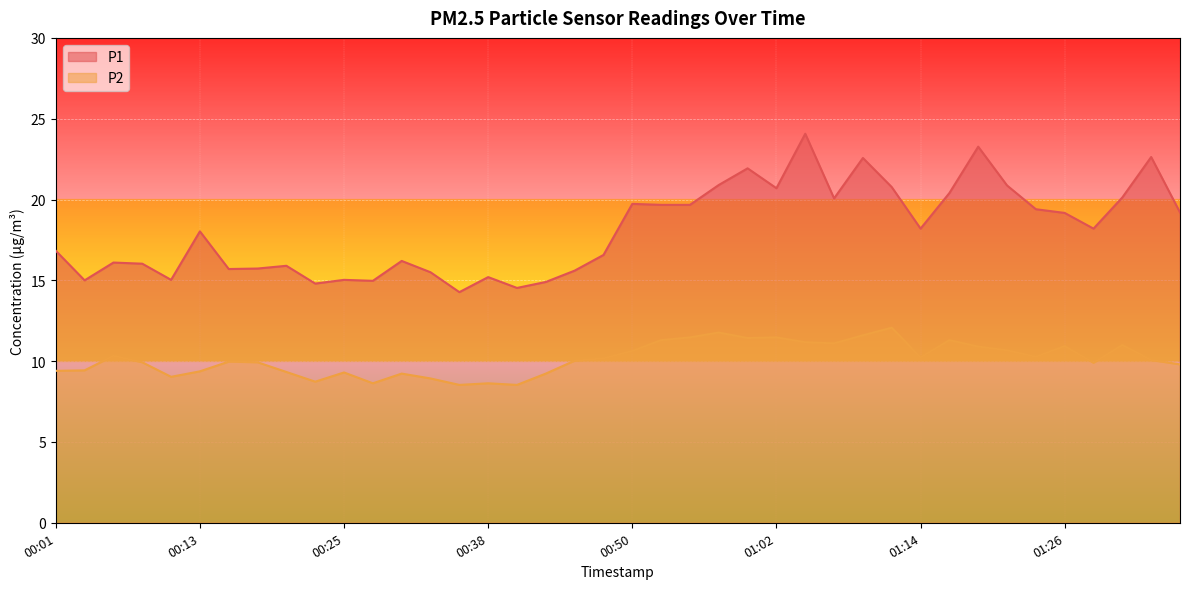

What is the label of the 18th point from the right?

00:55